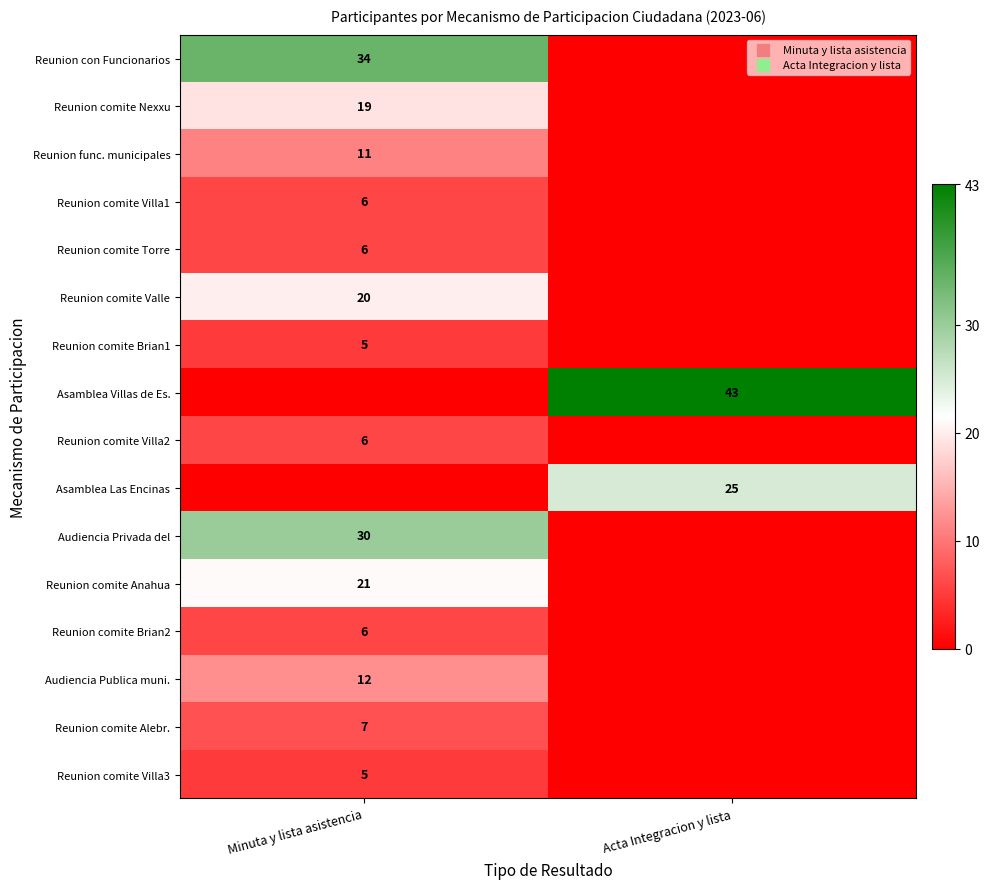

What is the total value across all series at Minuta y lista asistencia?

188